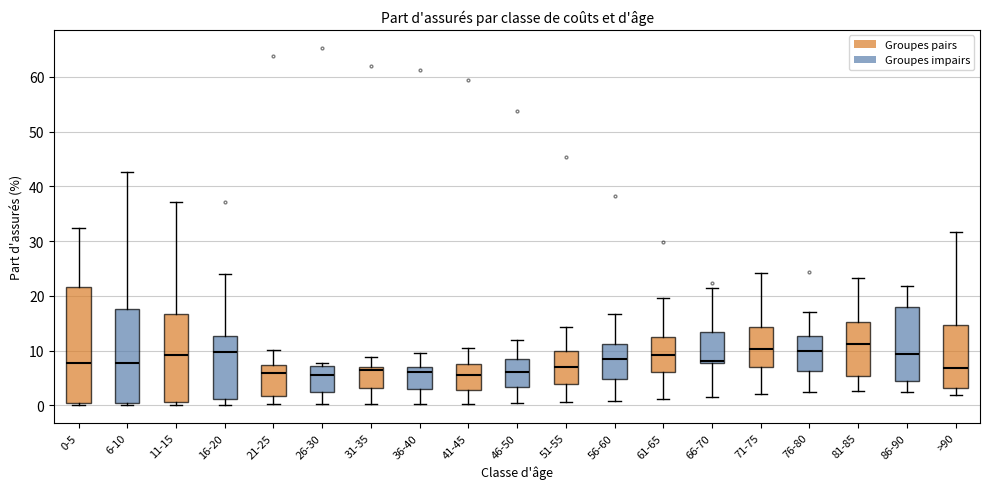

Reading left to right, read every box against the y-axis: the position of its median line, the range the box covers, and the ends of its whiskers. The values are not printed on the chart, so give them approximately, as read against the axis.

0-5: median 8, box 0 to 22, whiskers 0 (just below the box's lower edge) to 32
6-10: median 8, box 0 to 18, whiskers 0 (just below the box's lower edge) to 43
11-15: median 9, box 1 to 17, whiskers 0 to 37
16-20: median 10, box 1 to 13, whiskers 0 to 24
21-25: median 6, box 2 to 7, whiskers 0 to 10
26-30: median 6, box 2 to 7, whiskers 0 to 8
31-35: median 6, box 3 to 7, whiskers 0 to 9
36-40: median 6, box 3 to 7, whiskers 0 to 9
41-45: median 6, box 3 to 8, whiskers 0 to 10
46-50: median 6, box 3 to 9, whiskers 0 to 12
51-55: median 7, box 4 to 10, whiskers 1 to 14
56-60: median 8, box 5 to 11, whiskers 1 to 17
61-65: median 9, box 6 to 12, whiskers 1 to 20
66-70: median 8 (just above the box's lower edge), box 8 to 13, whiskers 1 to 21
71-75: median 10, box 7 to 14, whiskers 2 to 24
76-80: median 10, box 6 to 13, whiskers 2 to 17
81-85: median 11, box 5 to 15, whiskers 3 to 23
86-90: median 9, box 4 to 18, whiskers 2 to 22
>90: median 7, box 3 to 15, whiskers 2 to 32